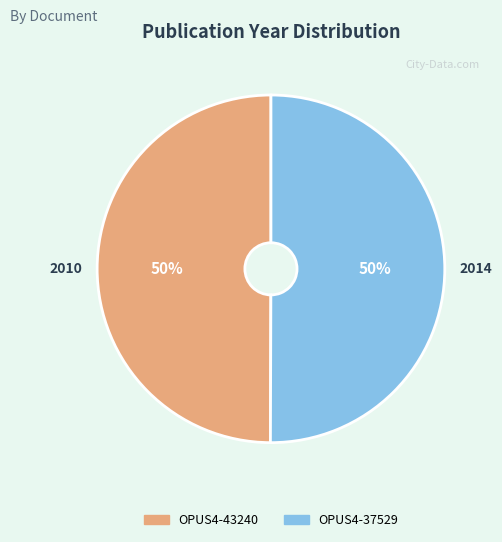

To the nearest percent, what is the combined percentage of OPUS4-43240 and OPUS4-37529?

100%